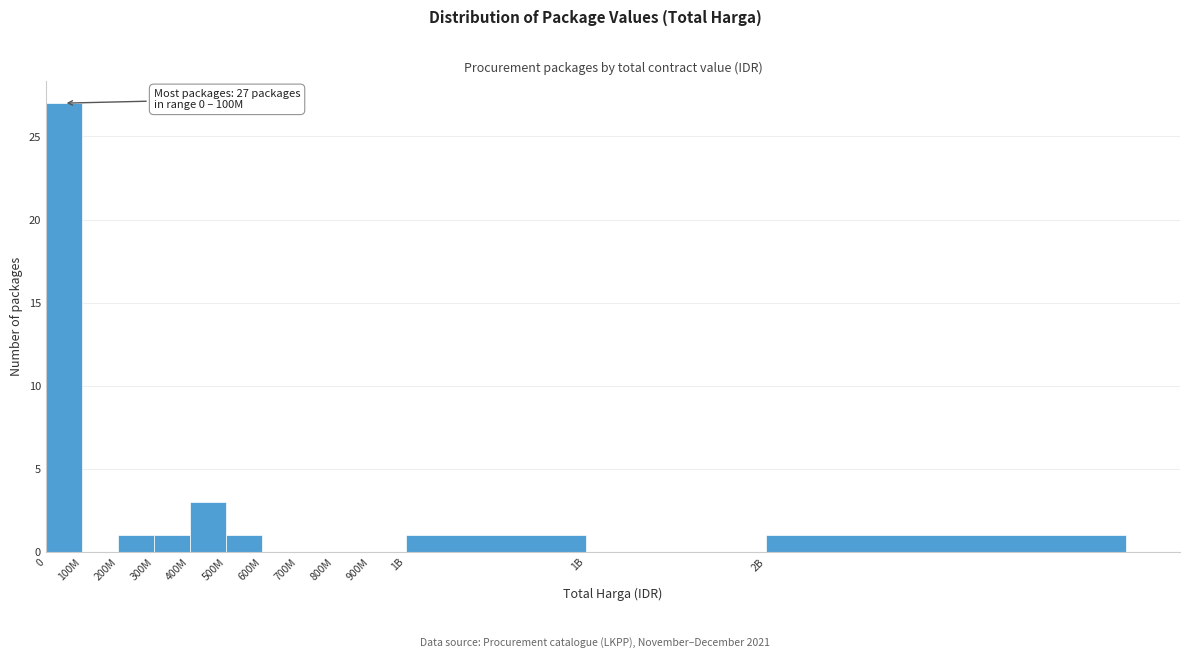

Are the bars horizontal?

No